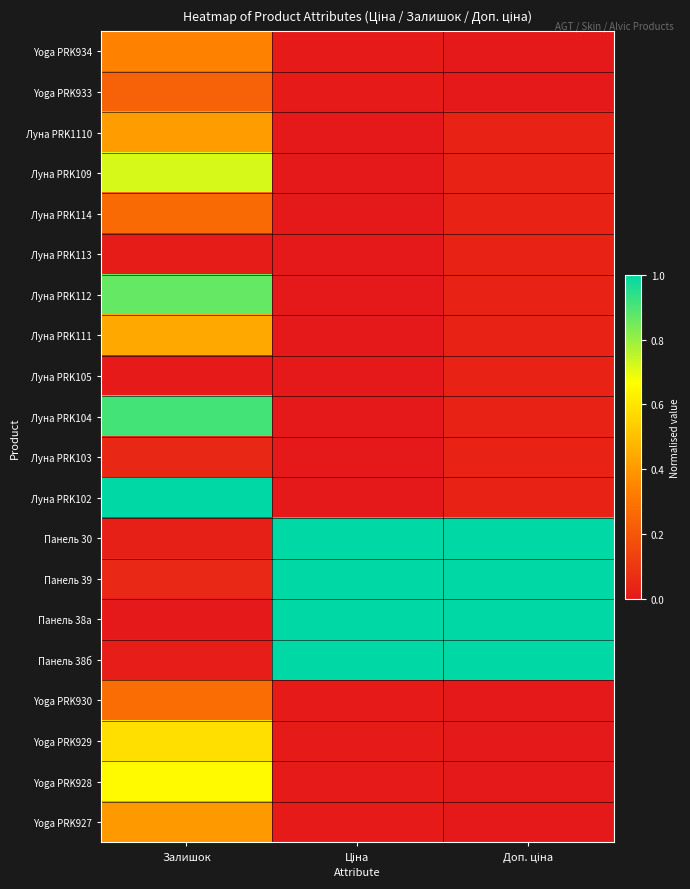

Reading left to right, list all the values displayed in this chart.

Yoga PRK934: Залишок=0.3	Ціна=0.0	Доп. ціна=0.0
Yoga PRK933: Залишок=0.2	Ціна=0.0	Доп. ціна=0.0
Луна PRK1110: Залишок=0.4	Ціна=0.0	Доп. ціна=0.0
Луна PRK109: Залишок=0.7	Ціна=0.0	Доп. ціна=0.0
Луна PRK114: Залишок=0.3	Ціна=0.0	Доп. ціна=0.0
Луна PRK113: Залишок=0.0	Ціна=0.0	Доп. ціна=0.0
Луна PRK112: Залишок=0.9	Ціна=0.0	Доп. ціна=0.0
Луна PRK111: Залишок=0.4	Ціна=0.0	Доп. ціна=0.0
Луна PRK105: Залишок=0.0	Ціна=0.0	Доп. ціна=0.0
Луна PRK104: Залишок=0.9	Ціна=0.0	Доп. ціна=0.0
Луна PRK103: Залишок=0.0	Ціна=0.0	Доп. ціна=0.0
Луна PRK102: Залишок=1.0	Ціна=0.0	Доп. ціна=0.0
Панель 30: Залишок=0.0	Ціна=1.0	Доп. ціна=1.0
Панель 39: Залишок=0.1	Ціна=1.0	Доп. ціна=1.0
Панель 38а: Залишок=0.0	Ціна=1.0	Доп. ціна=1.0
Панель 38б: Залишок=0.0	Ціна=1.0	Доп. ціна=1.0
Yoga PRK930: Залишок=0.3	Ціна=0.0	Доп. ціна=0.0
Yoga PRK929: Залишок=0.6	Ціна=0.0	Доп. ціна=0.0
Yoga PRK928: Залишок=0.7	Ціна=0.0	Доп. ціна=0.0
Yoga PRK927: Залишок=0.4	Ціна=0.0	Доп. ціна=0.0